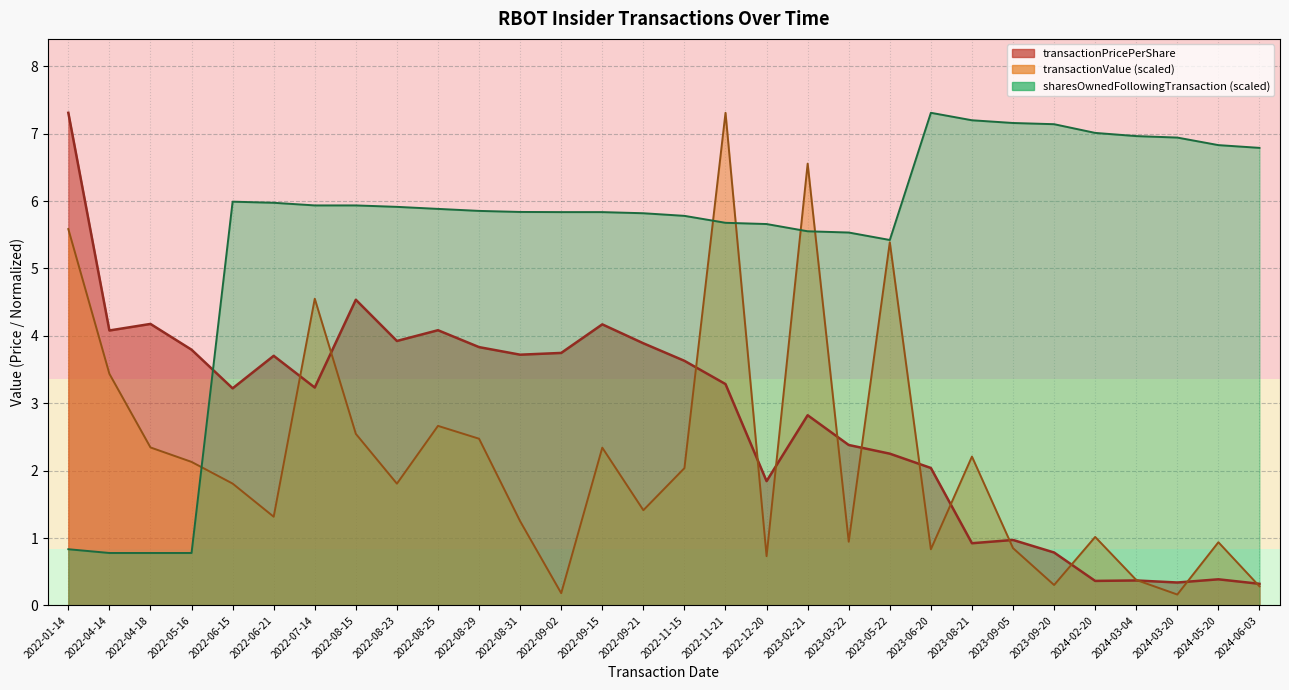

What is the difference between the sharesOwnedFollowingTransaction values at 2024-02-20 and 2024-06-03?

0.2